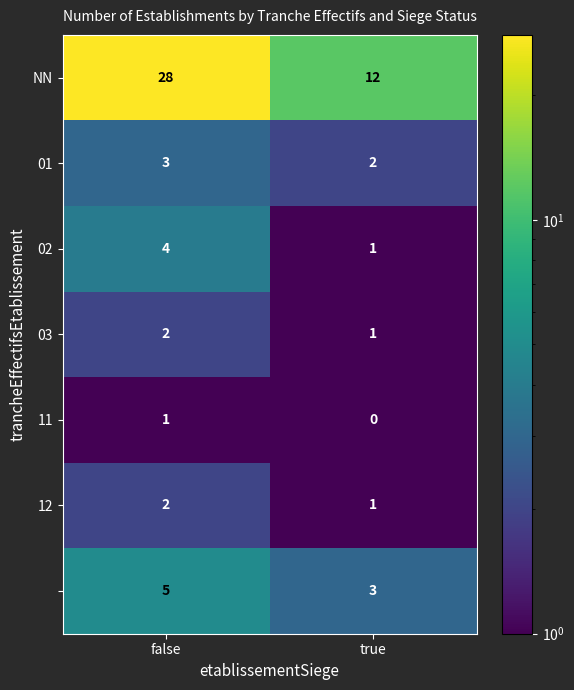

At how many categories does at least one series exceed 21?

1